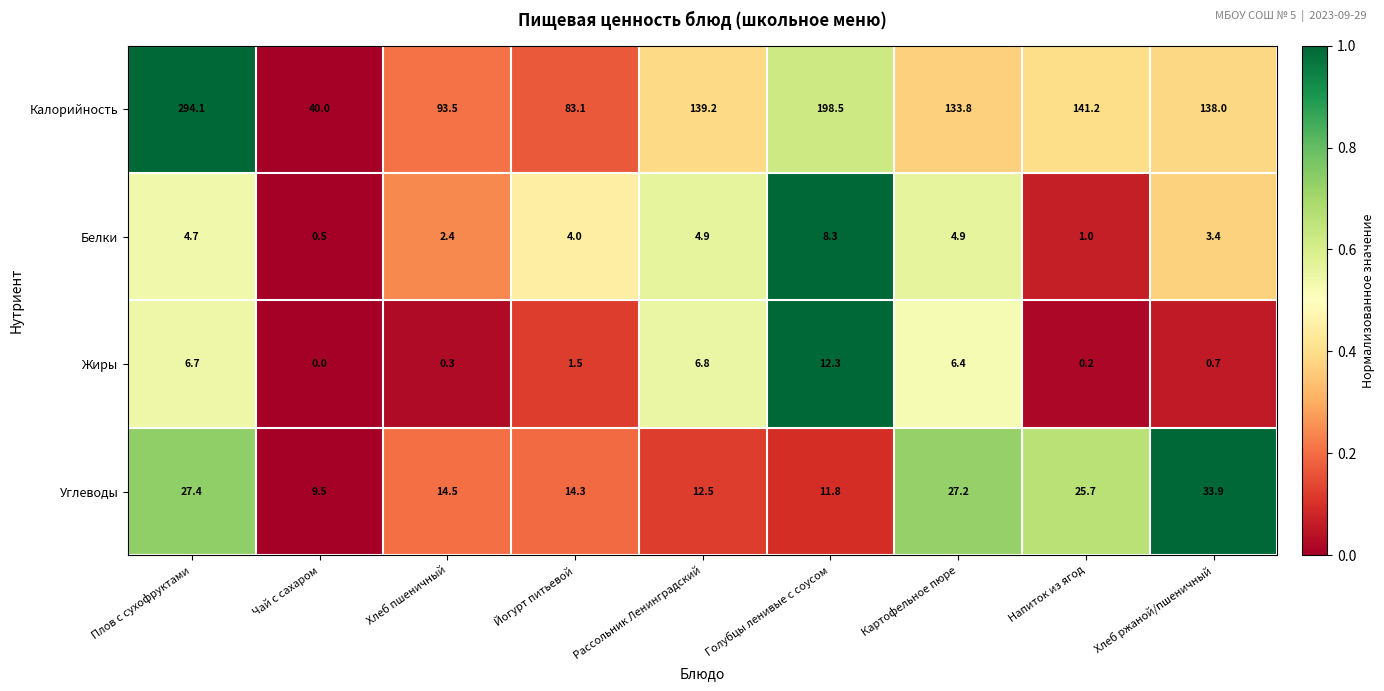

At which category is the sum across all series the highest?

Плов с сухофруктами